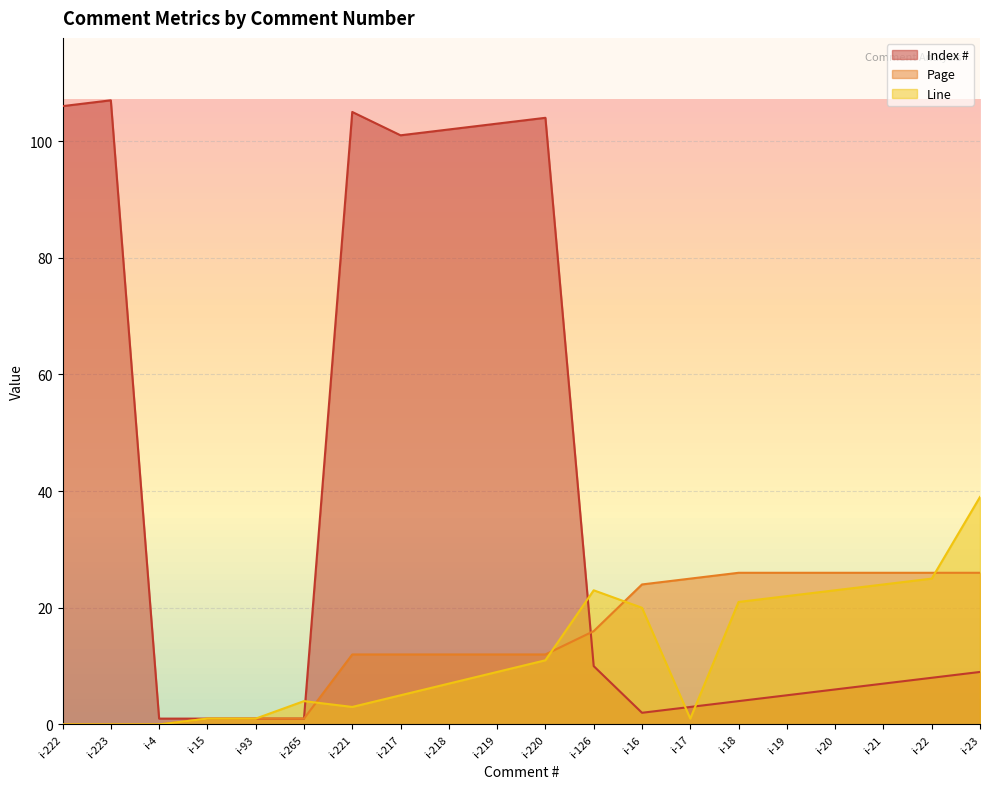

How many intersections are there between Line and Index #?

4